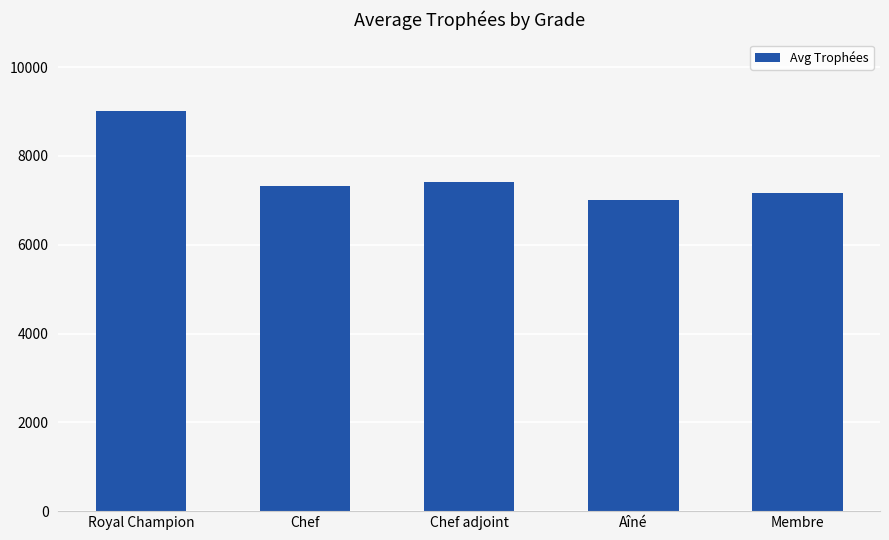

The chart shows a value of 10258 at Chef. True or false?

False